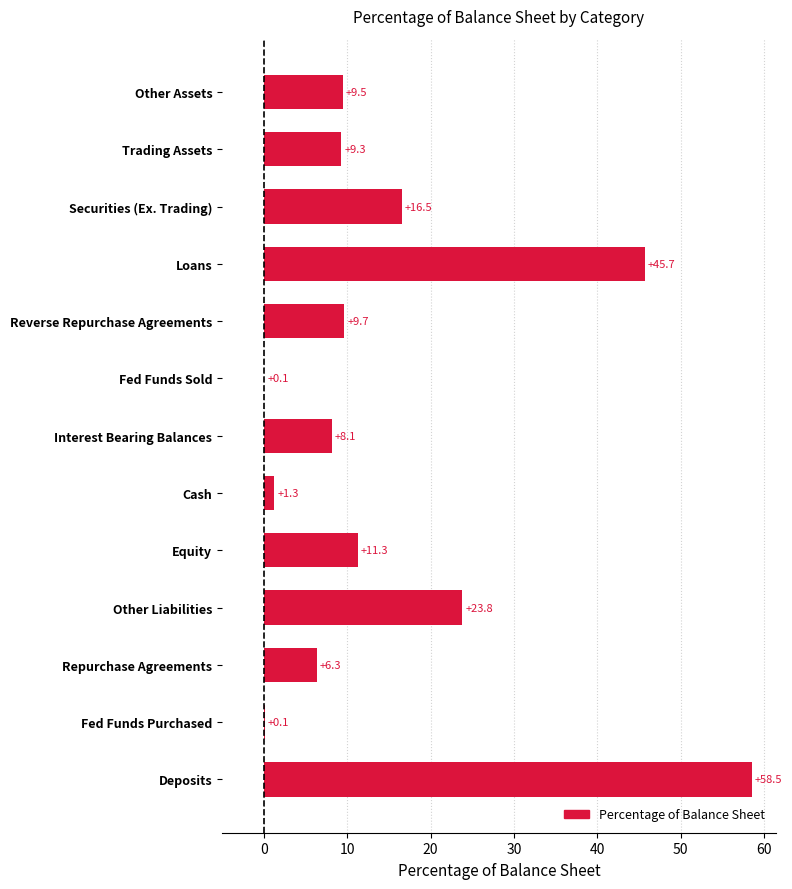

Where is the data nearest to the value 29?

Other Liabilities